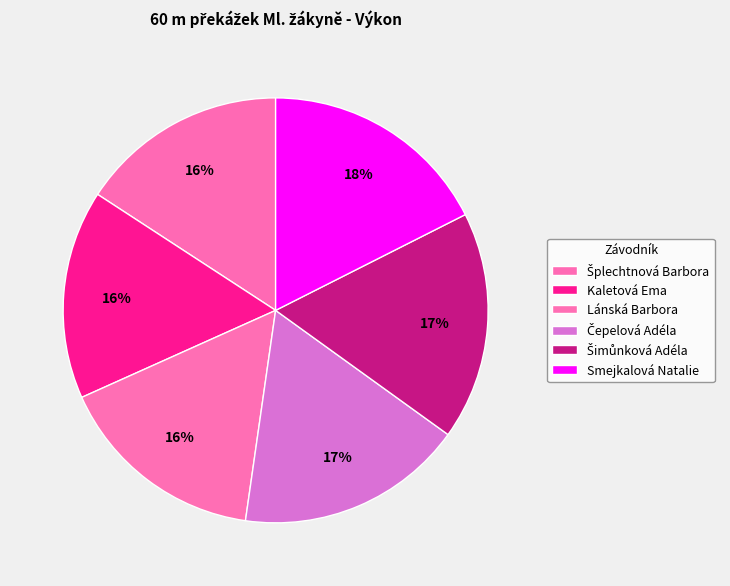

What is the change in value from Šplechtnová Barbora to Šimůnková Adéla?

+1.0